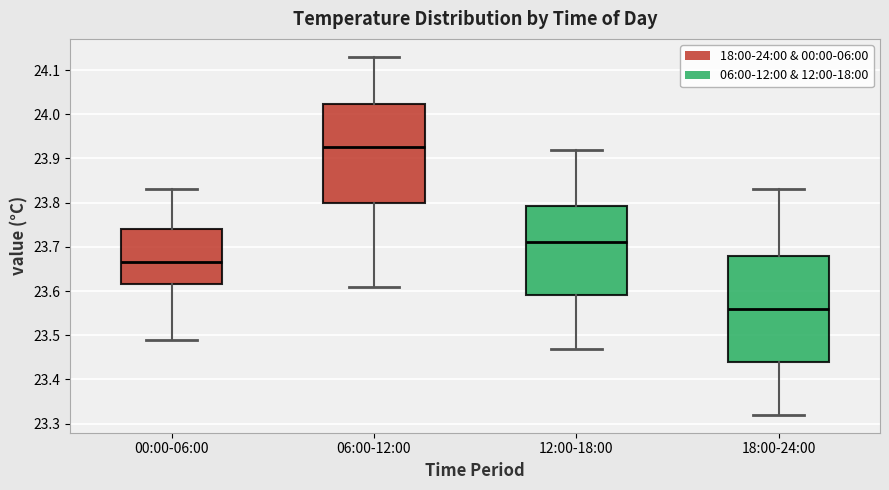

Which box's median line is the lowest?

18:00-24:00